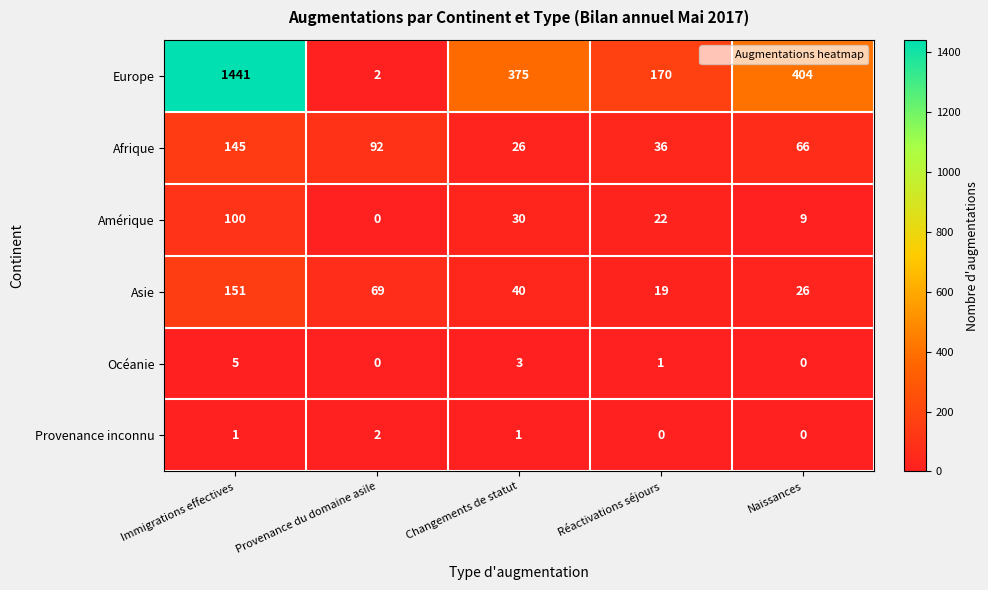

How many values in Océanie are above zero?

3